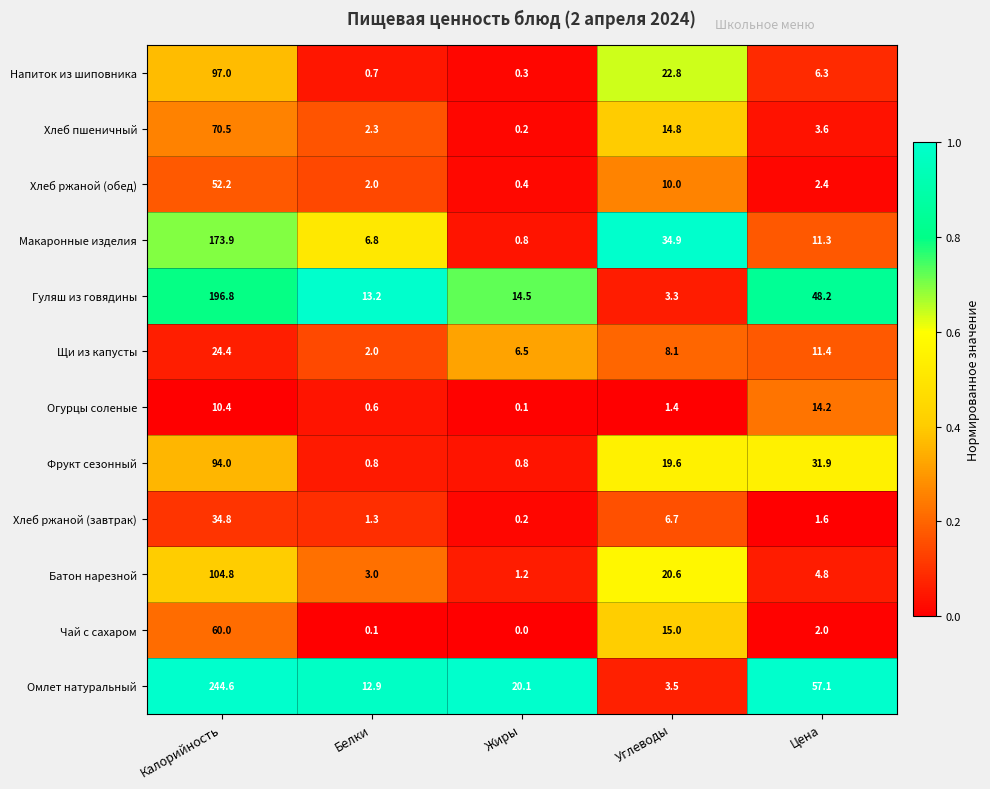

Which series has the largest range (max minus min)?

Омлет натуральный